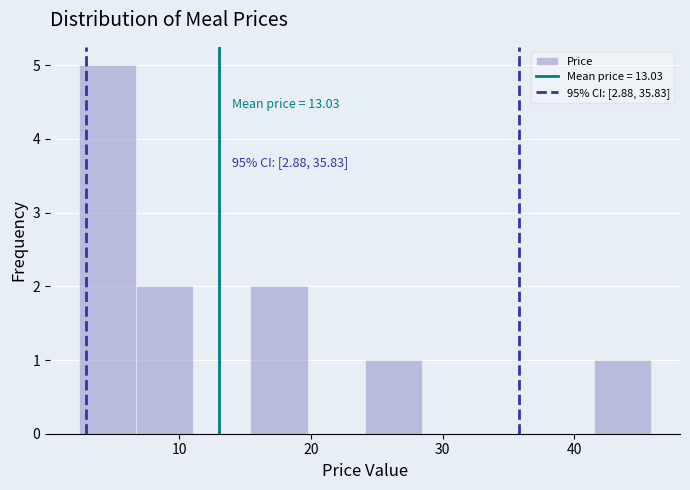

Which range on the x-axis has the tallest bar?

2 to 7